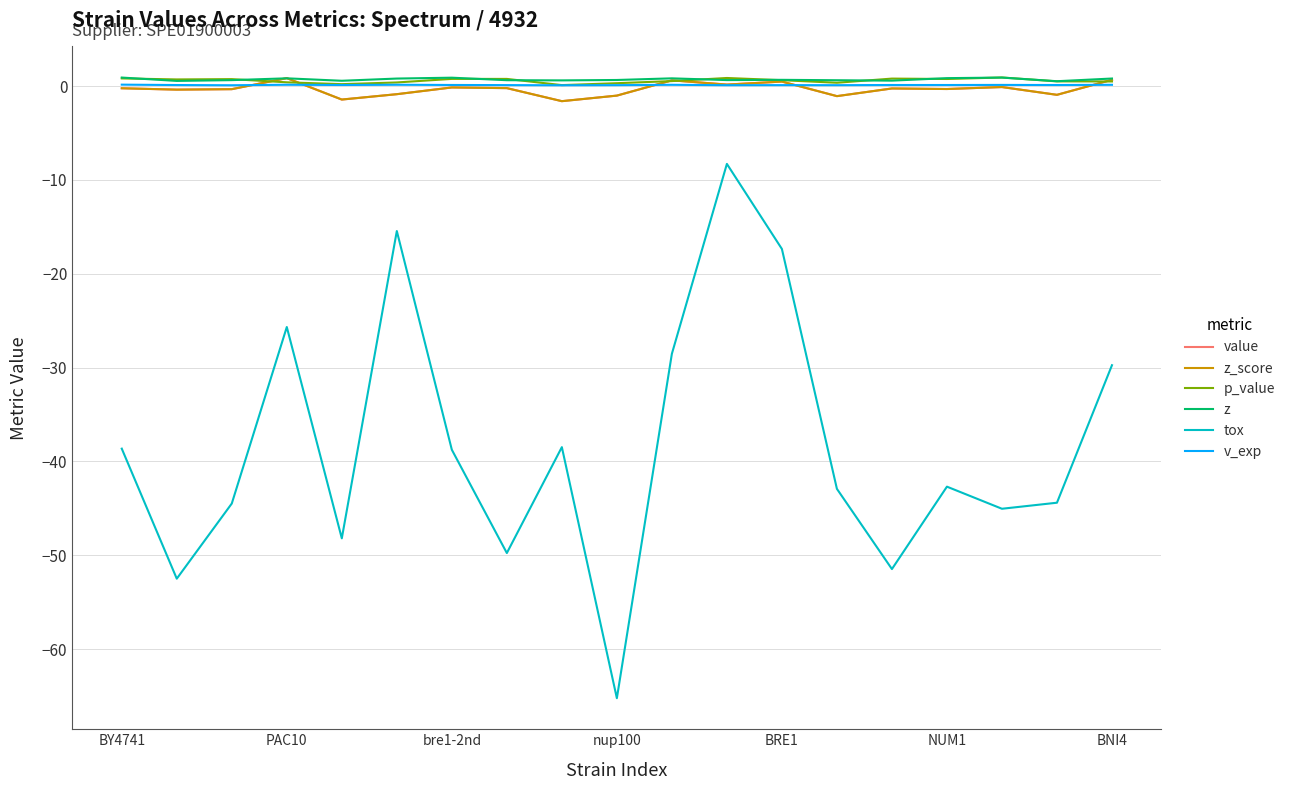

True or false: v_exp and z cross at least once.

False